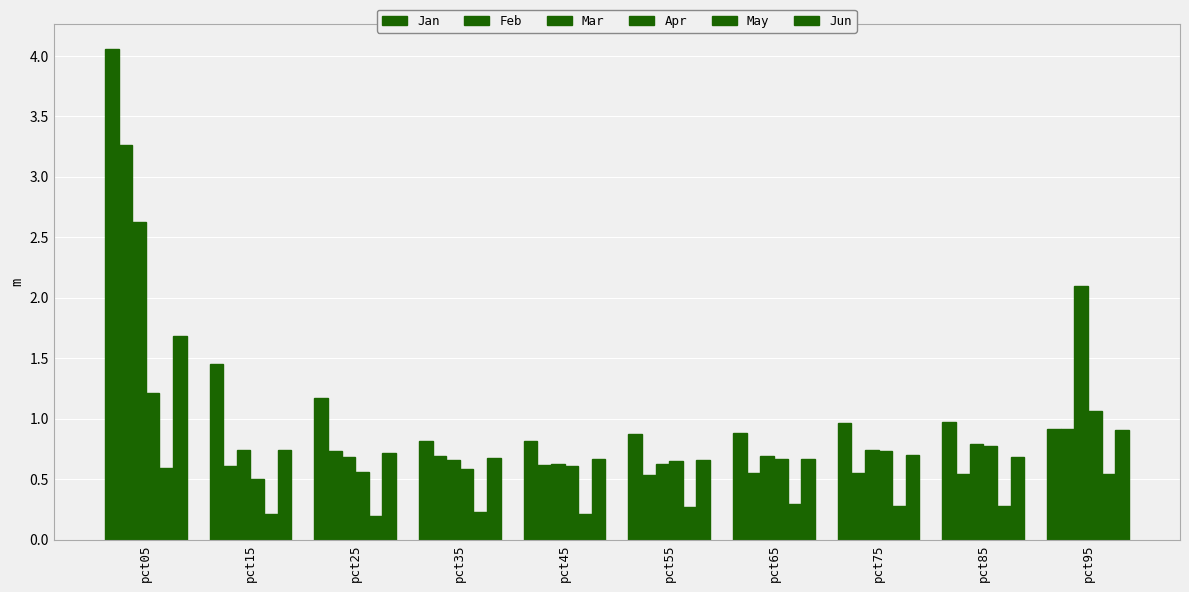

How many categories are shown in the chart?

10